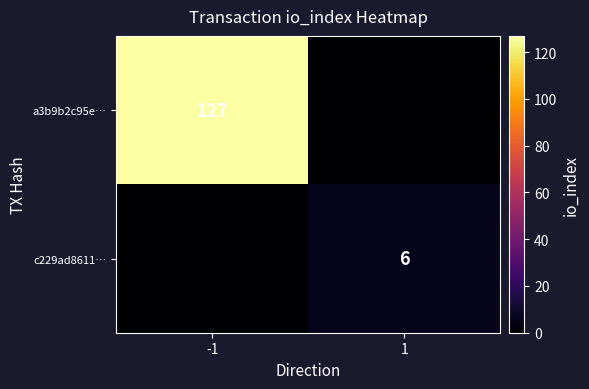

Is the value of a3b9b2c95e… at -1 greater than the value of c229ad8611… at 1?

Yes